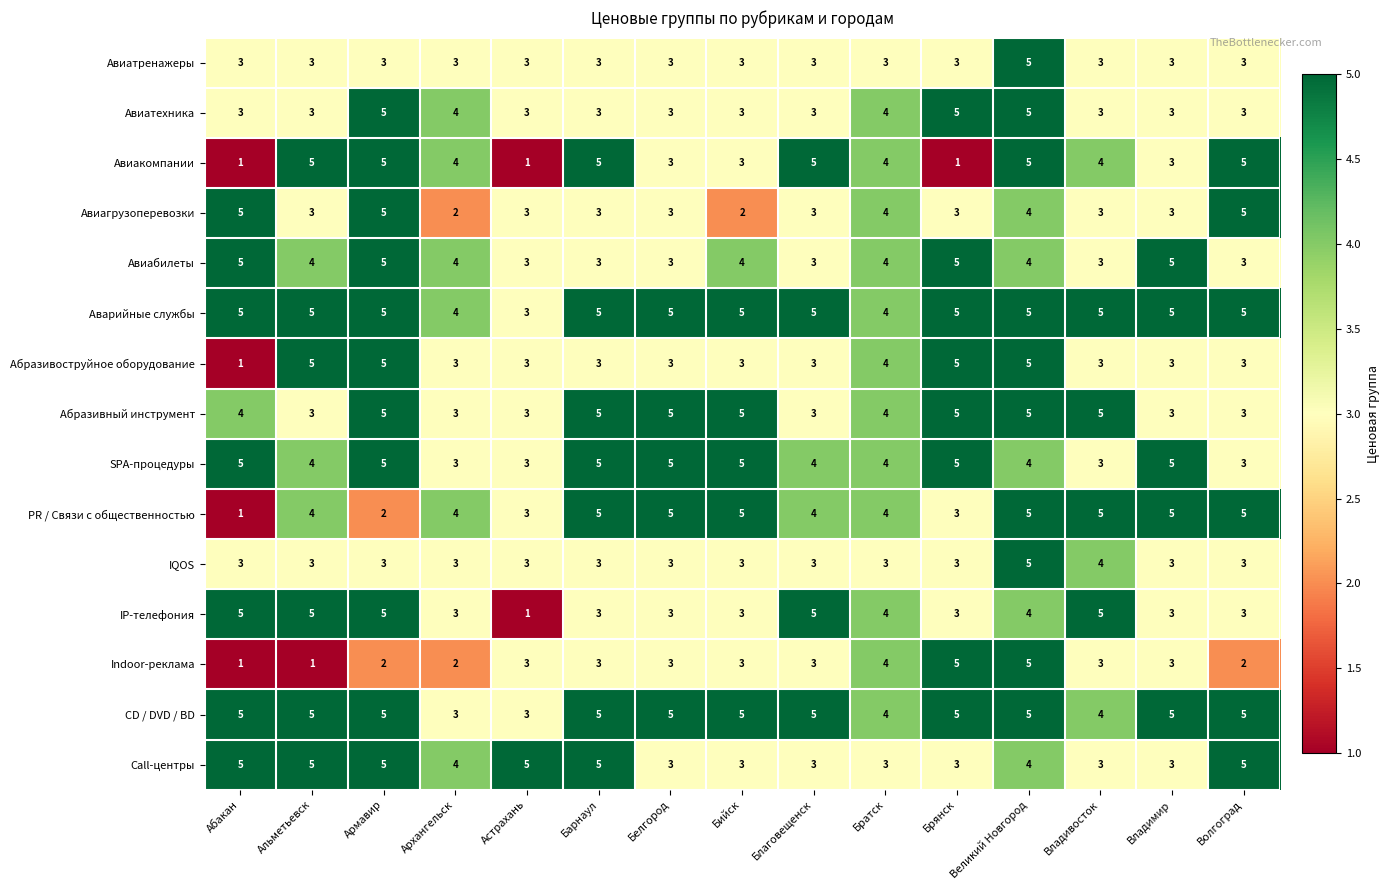

What is the approximate value of Аварийные службы at Архангельск?

4